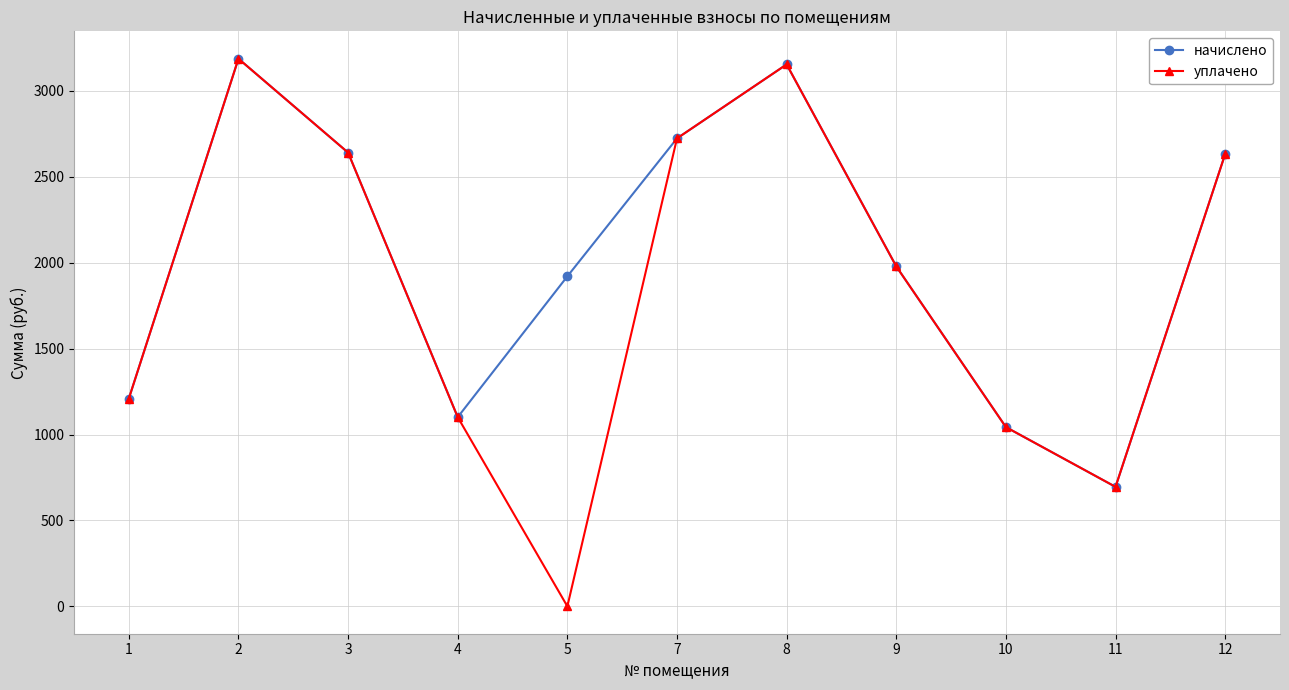

In уплачено, how many points are lower than both neighbors (excluding endpoints)?

2